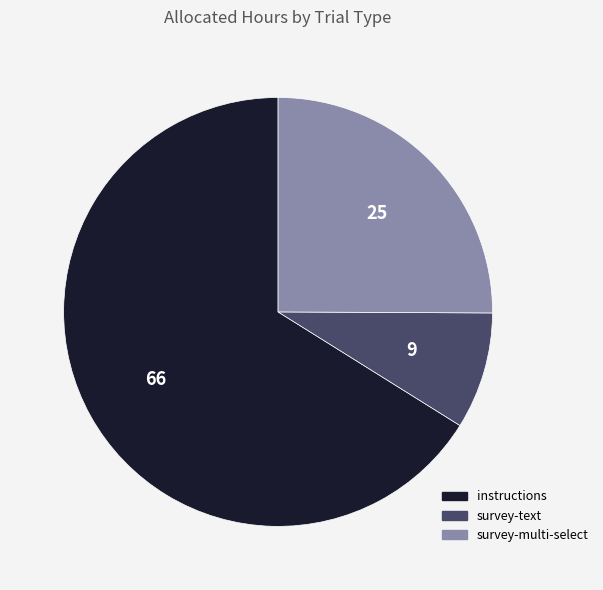

Is there a majority slice in this chart?

Yes